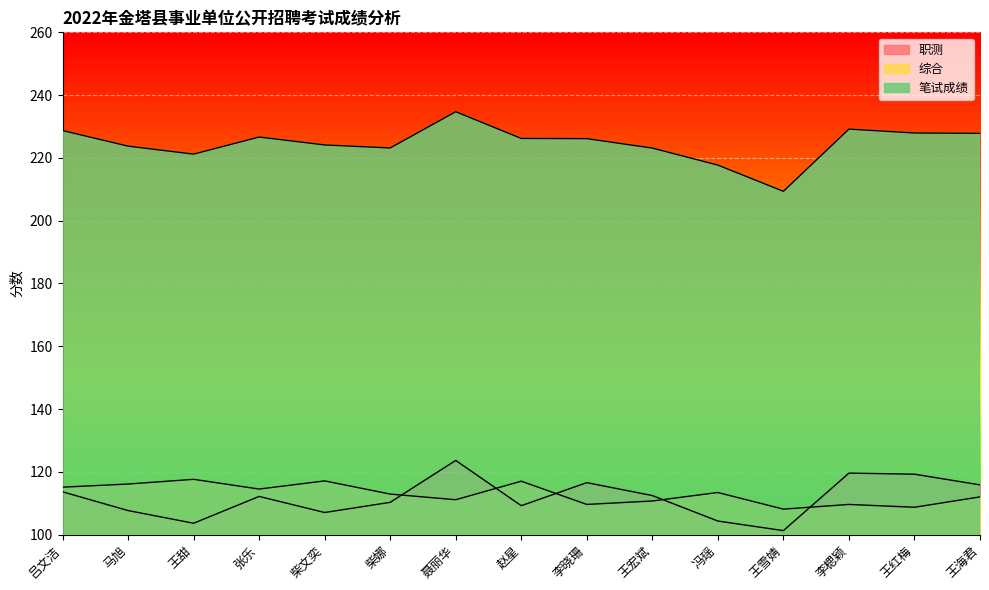

What is the lowest value of the 职测 series?

101.3